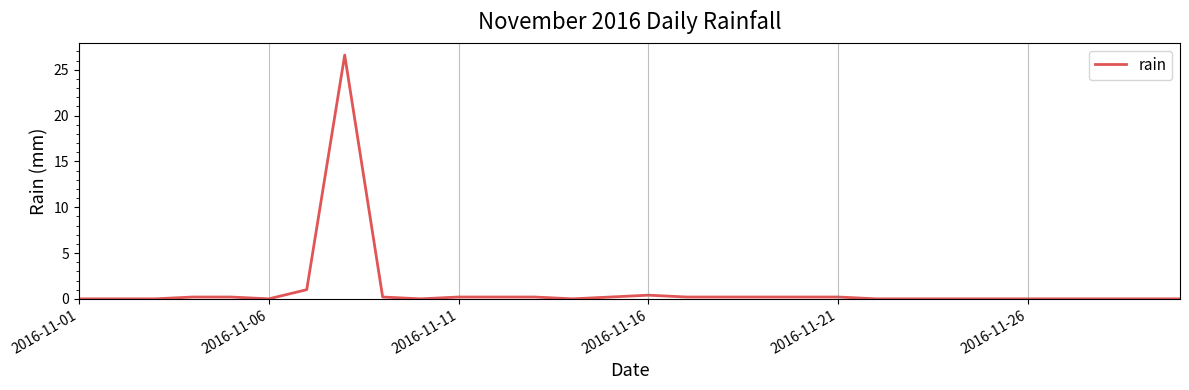

What is the greatest value displayed?

26.6